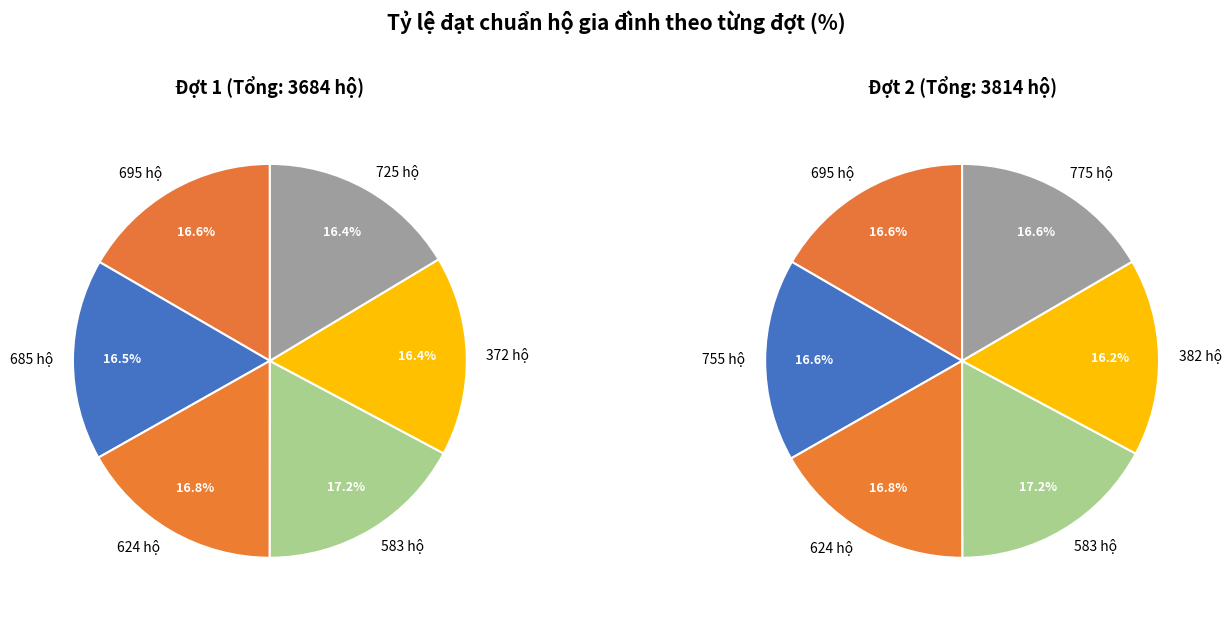

Which category has the smallest portion of the pie?

725